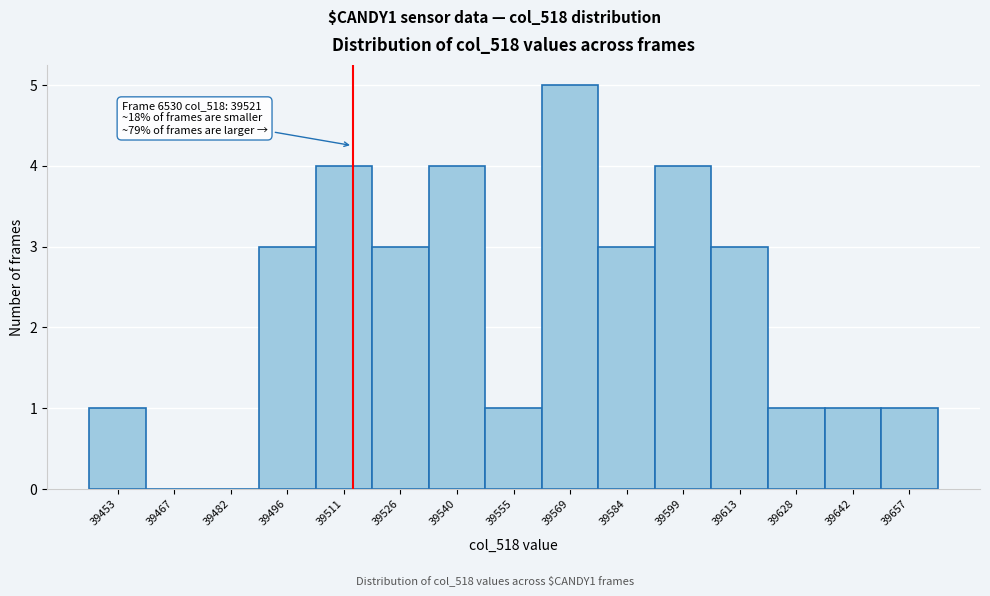

Reading right to left, list all the values displayed in this chart.

39657=1	39642=1	39628=1	39613=3	39599=4	39584=3	39569=5	39555=1	39540=4	39526=3	39511=4	39496=3	39482=0	39467=0	39453=1